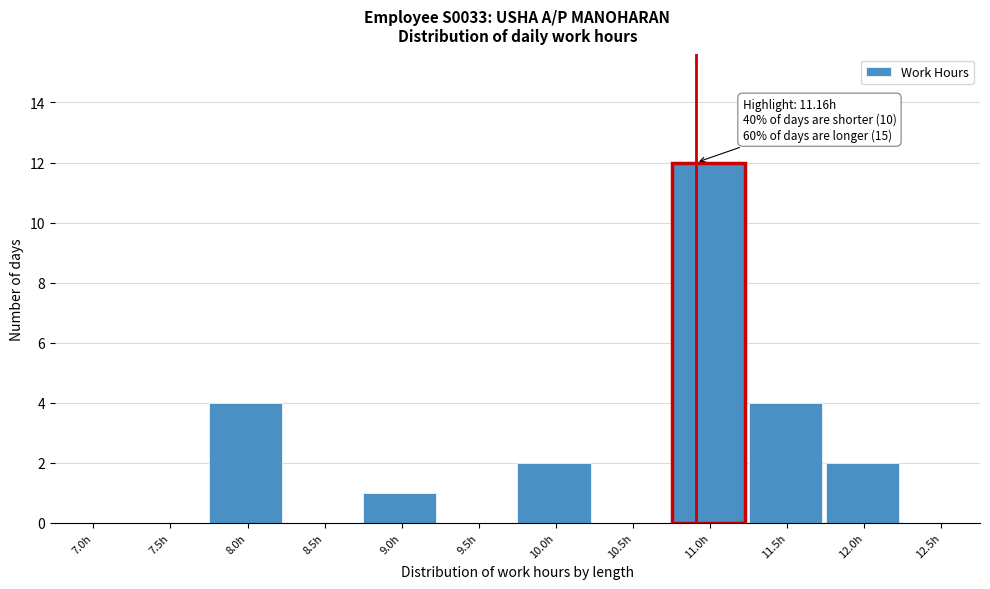

Reading left to right, transcribe all the data shown in this chart.

7.0h=0	7.5h=0	8.0h=4	8.5h=0	9.0h=1	9.5h=0	10.0h=2	10.5h=0	11.0h=12	11.5h=4	12.0h=2	12.5h=0